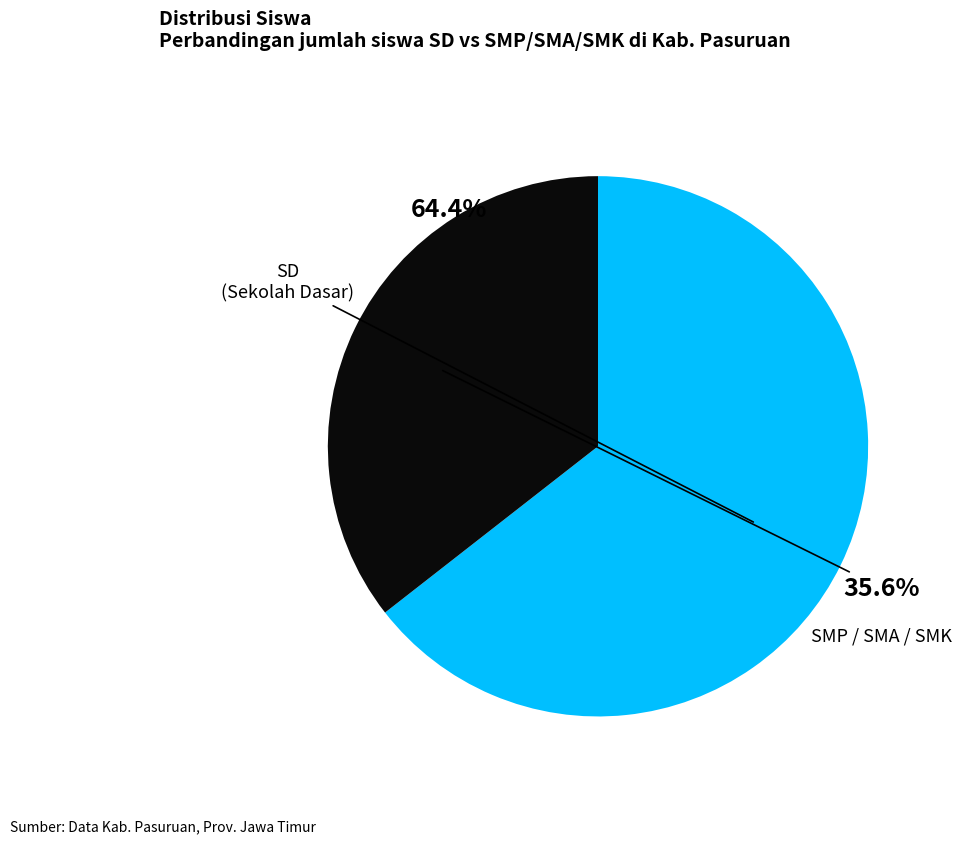

Does any single category account for the majority?

Yes